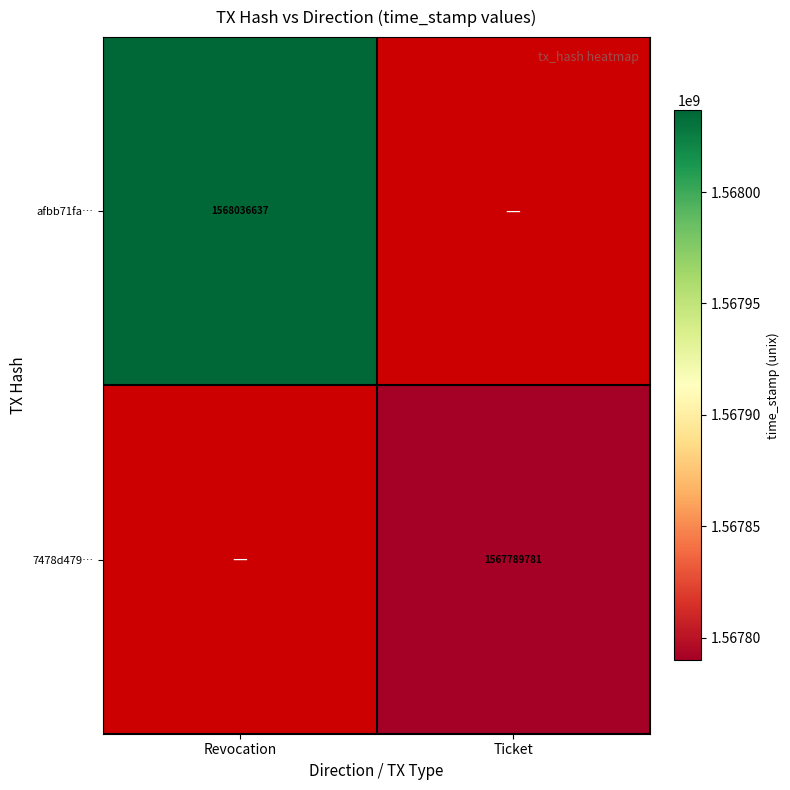

Is it true that afbb71fa… equals 1018137055 at Revocation?

False